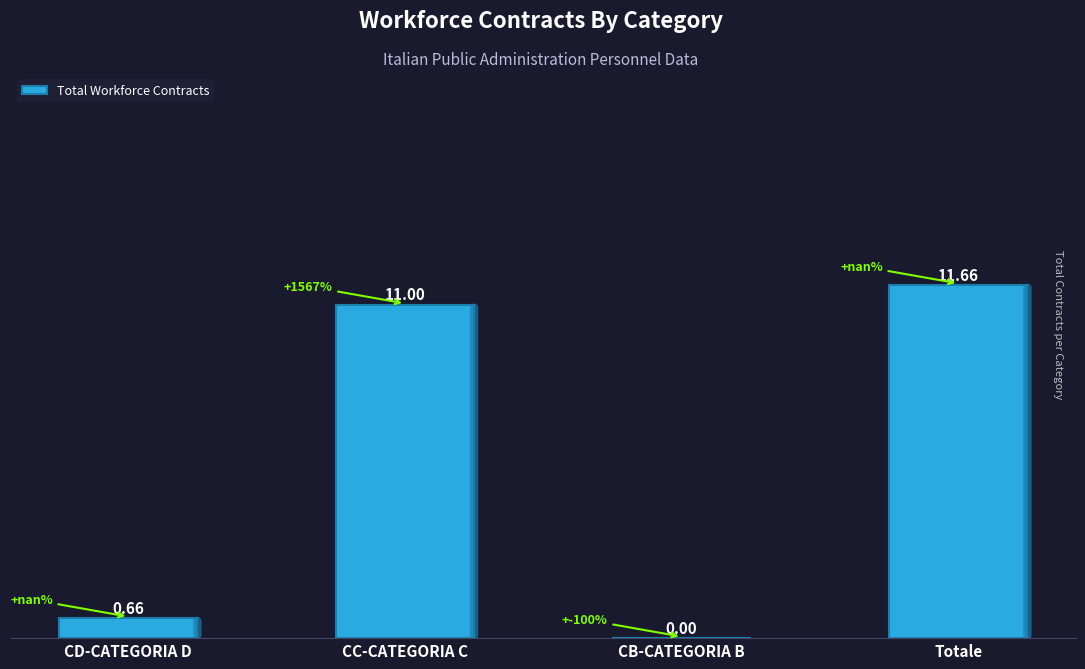

How many series are shown in this chart?

1